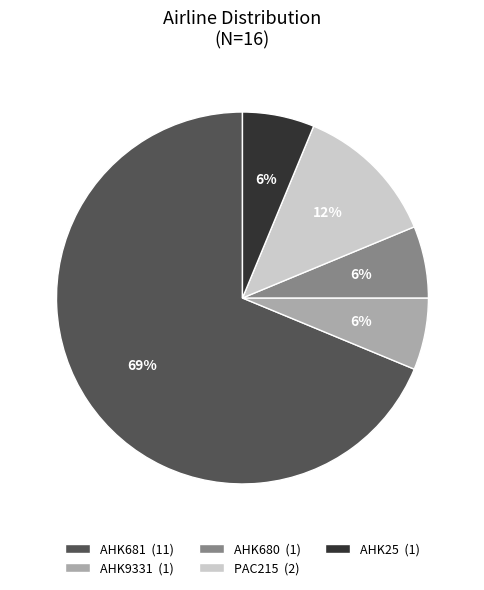

How many segments does this pie chart have?

5